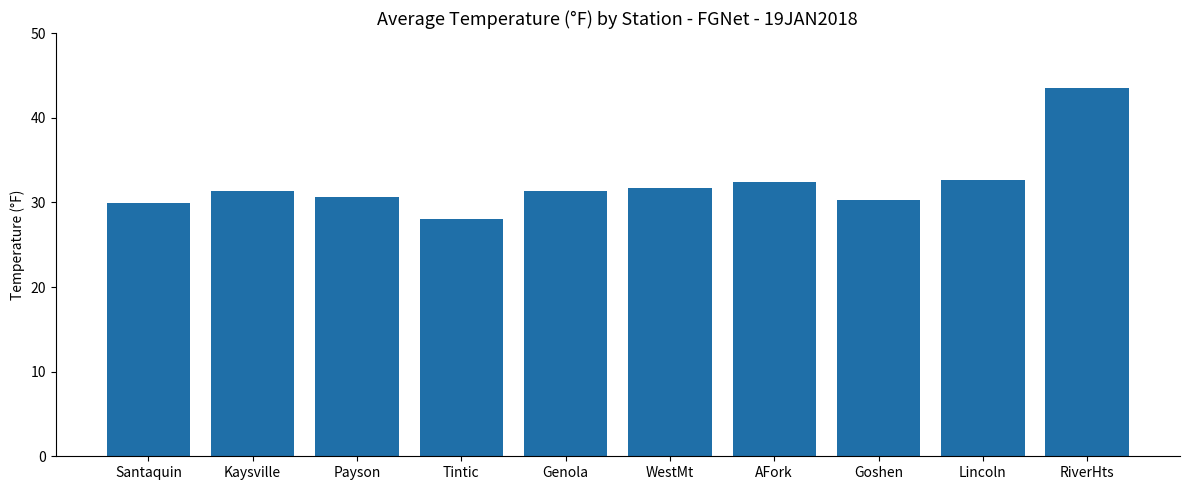

What is the change in value from Santaquin to AFork?

+2.5